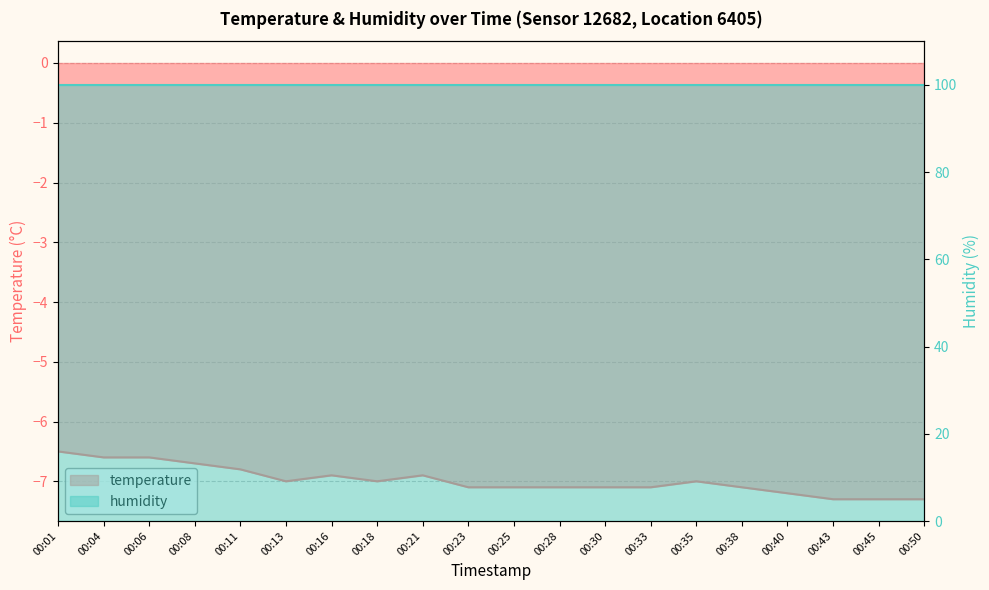

Rank the categories by value from highest to lowest.

00:01, 00:04, 00:06, 00:08, 00:11, 00:16, 00:21, 00:13, 00:18, 00:35, 00:23, 00:25, 00:28, 00:30, 00:33, 00:38, 00:40, 00:43, 00:45, 00:50